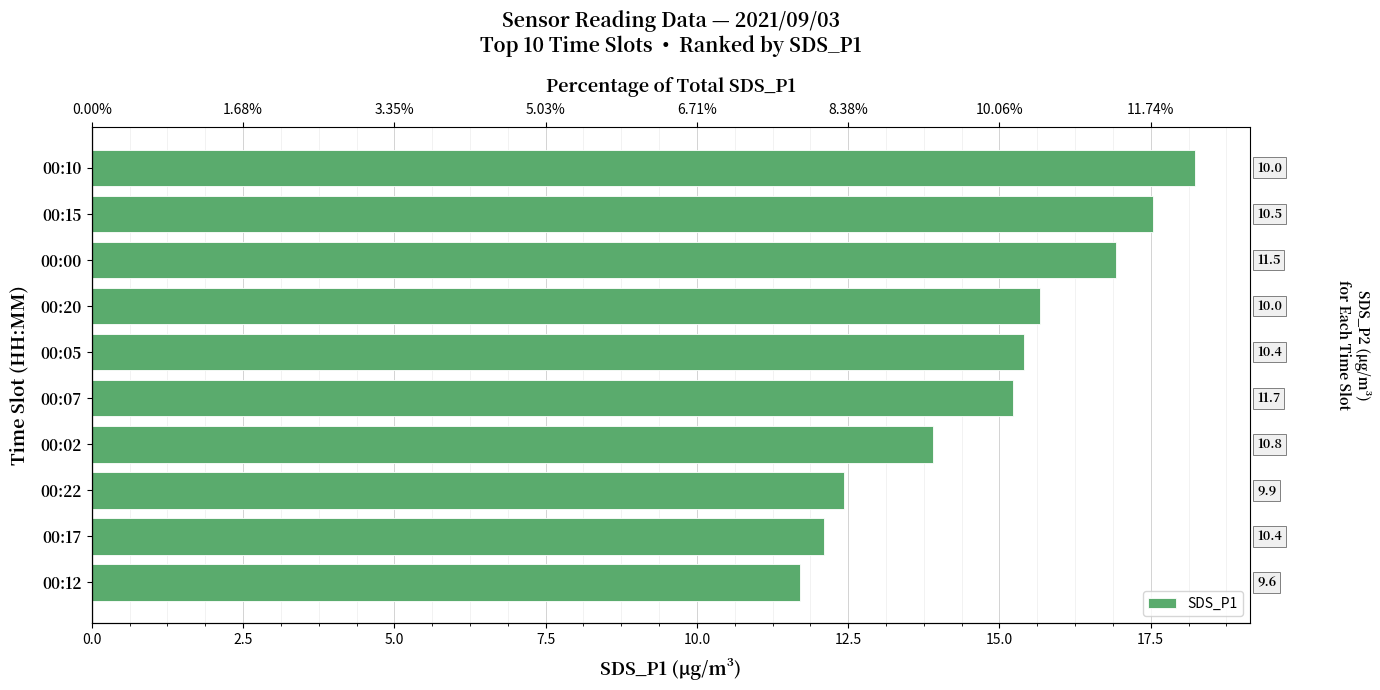

What is the change in value from 00:22 to 00:02?

+1.5